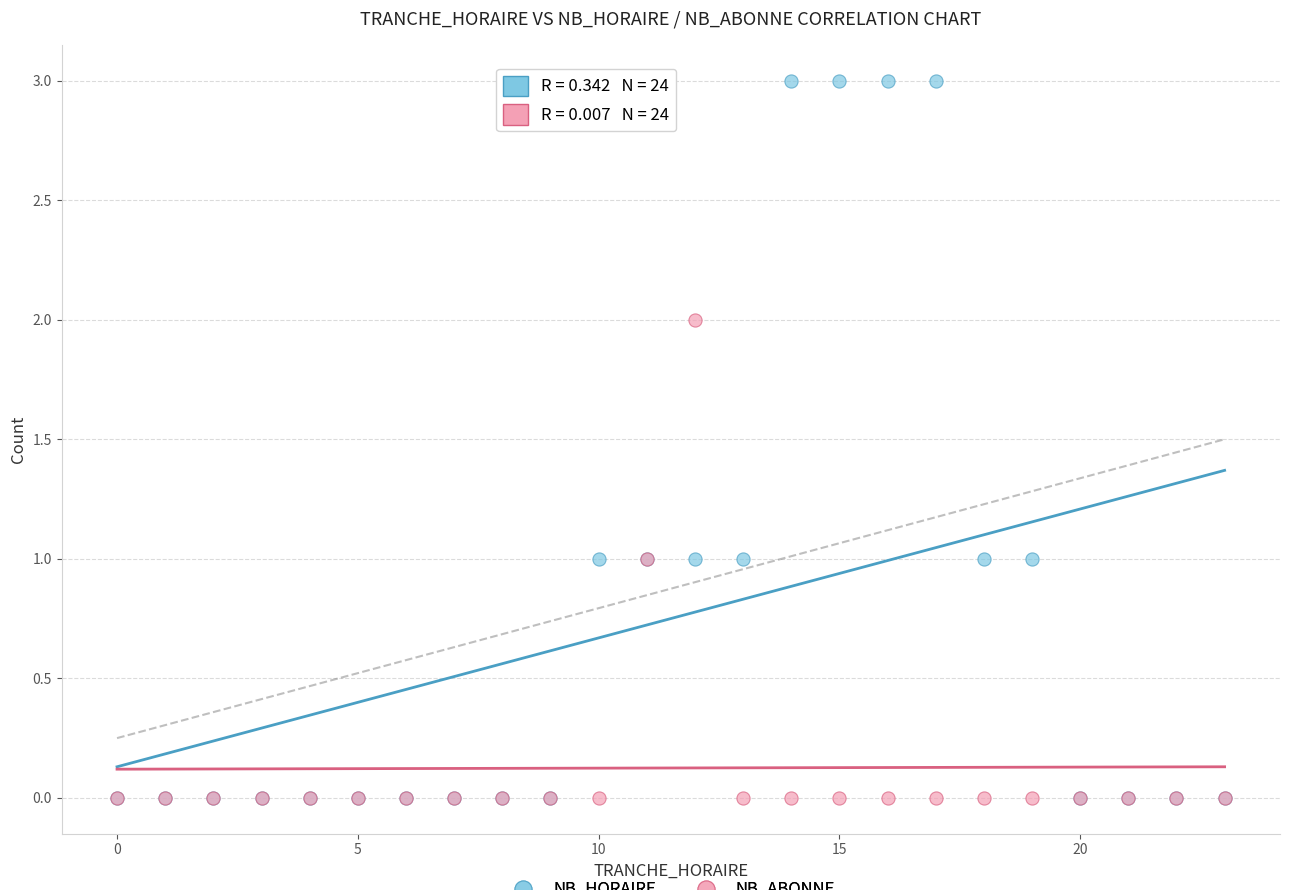

What are all the series names shown in the legend?

NB_HORAIRE, NB_ABONNE